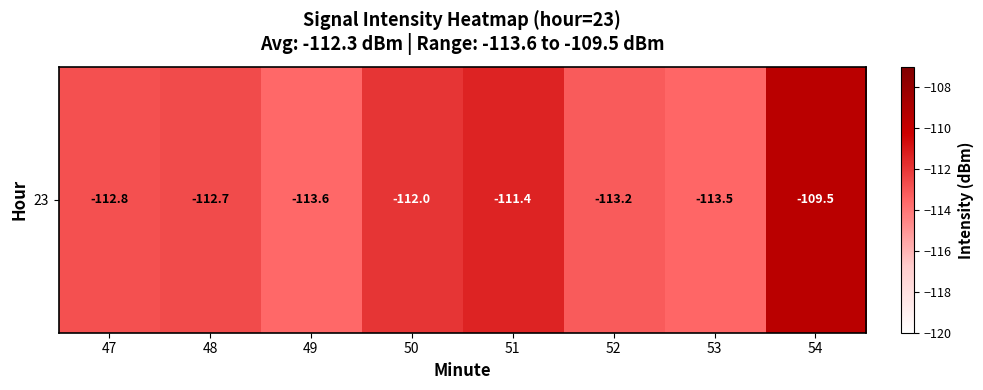

What is the difference between the maximum and minimum values?

4.1